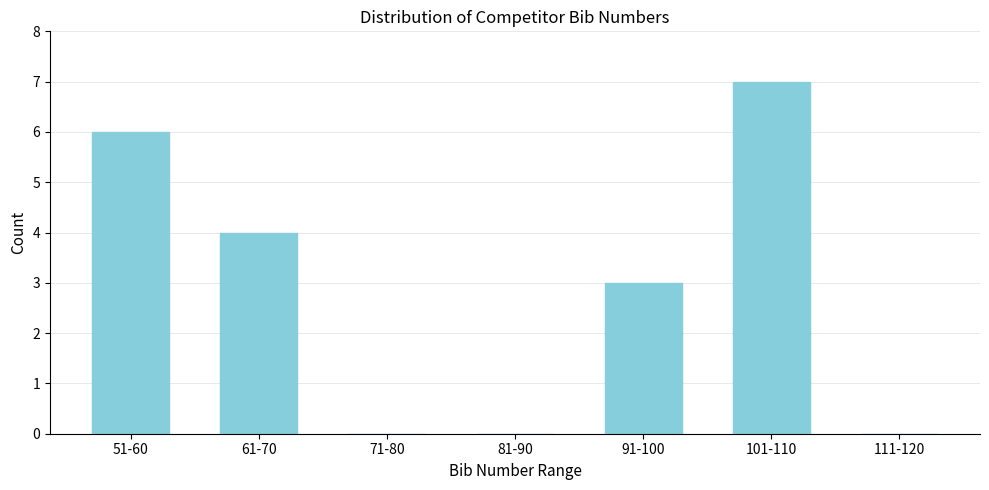

Reading right to left, list all the values displayed in this chart.

111-120=0	101-110=7	91-100=3	81-90=0	71-80=0	61-70=4	51-60=6